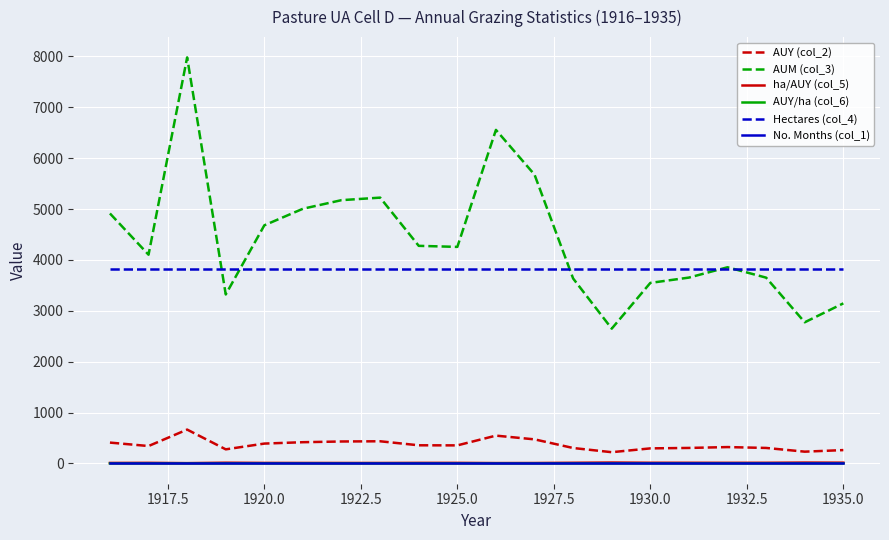

True or false: Hectares (col_4) and ha/AUY (col_5) intersect in this chart.

False